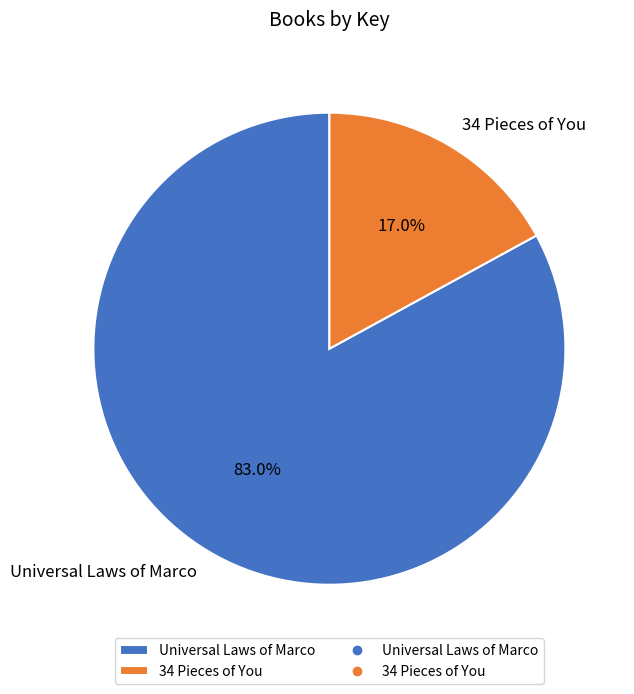

To the nearest percent, what is the difference between the largest and smallest slice percentages?

66%